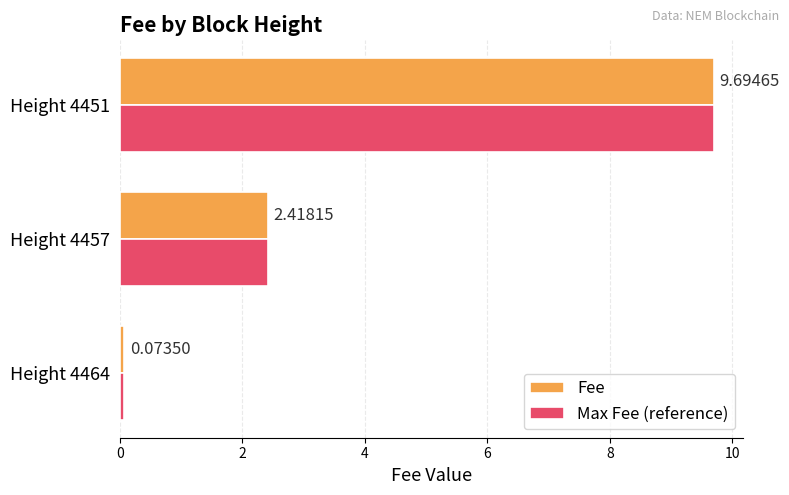

Rank the categories by Fee value from lowest to highest.

Height 4464, Height 4457, Height 4451